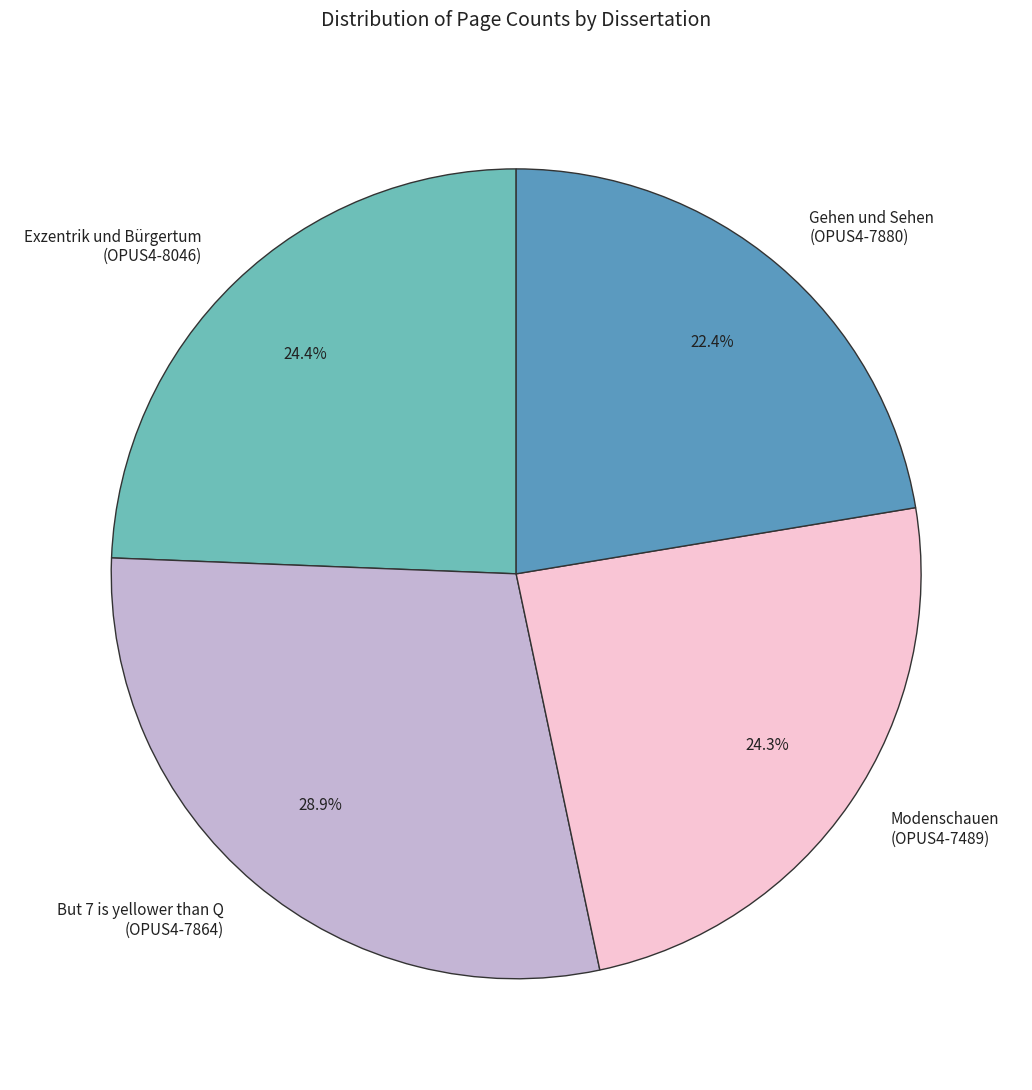

Does any single category account for the majority?

No